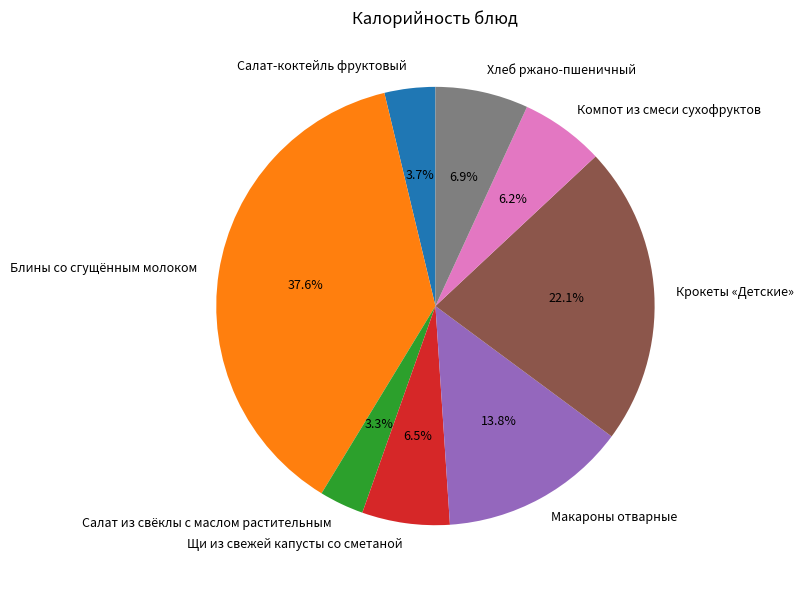

Which category has the biggest portion of the pie?

Блины со сгущённым молоком